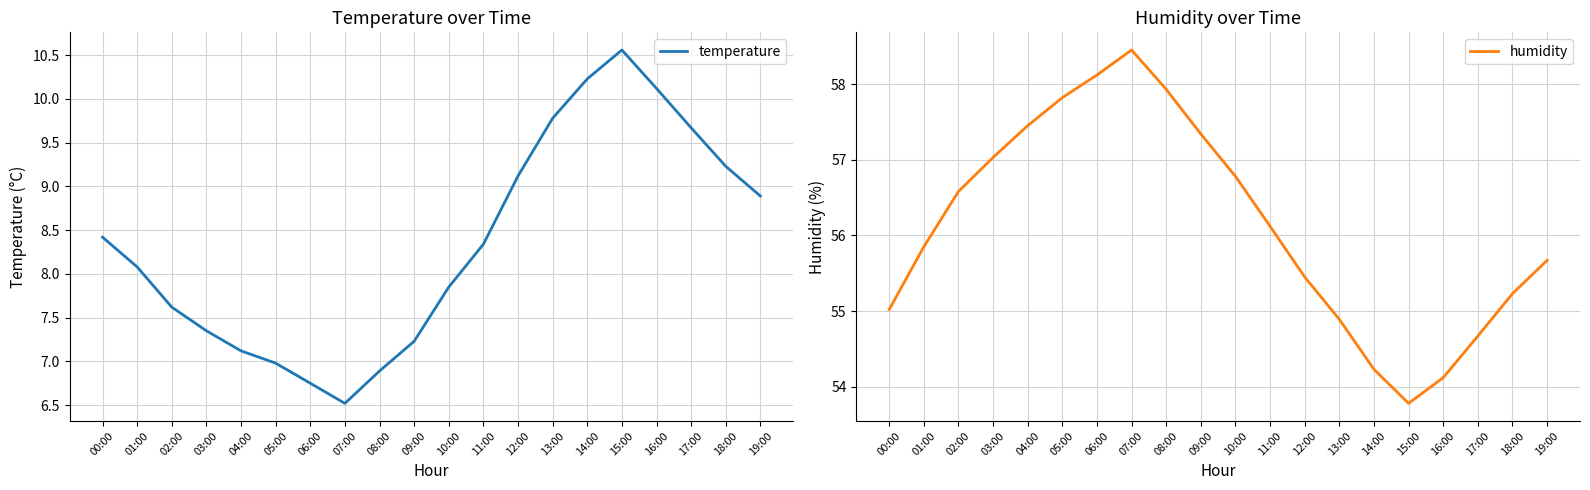

At how many categories does at least one series exceed 53?

20